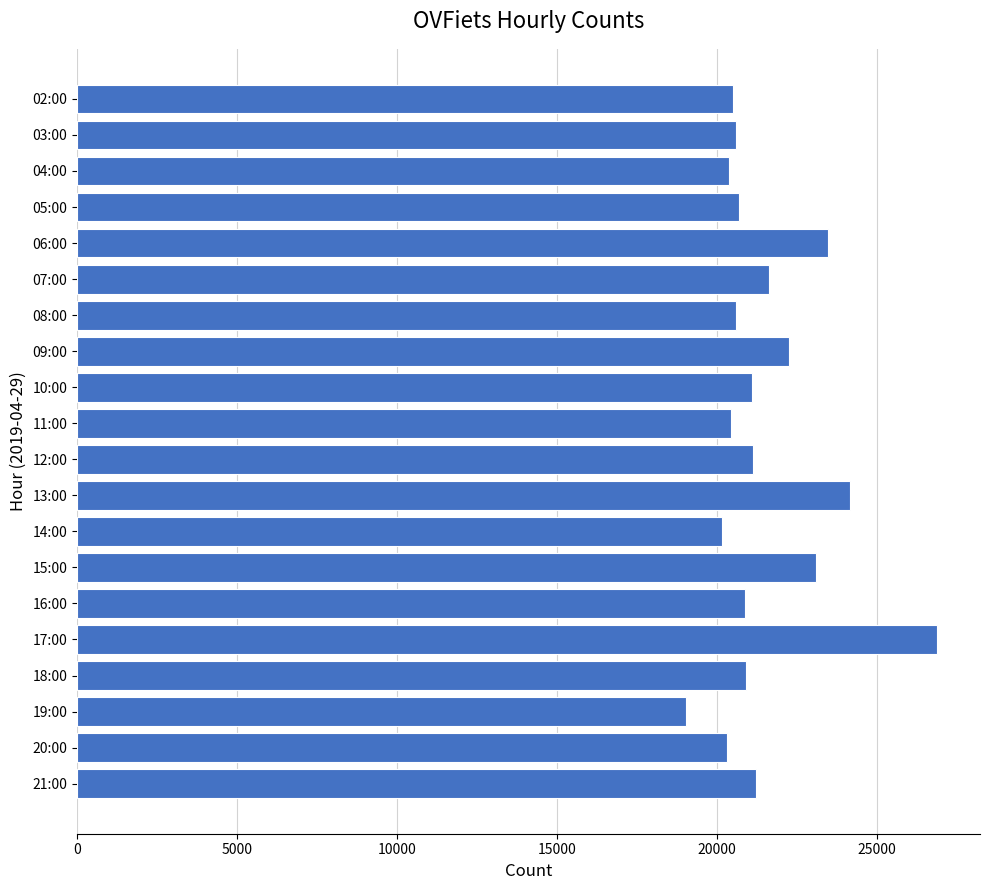

What is the label of the 9th bar from the top?

10:00